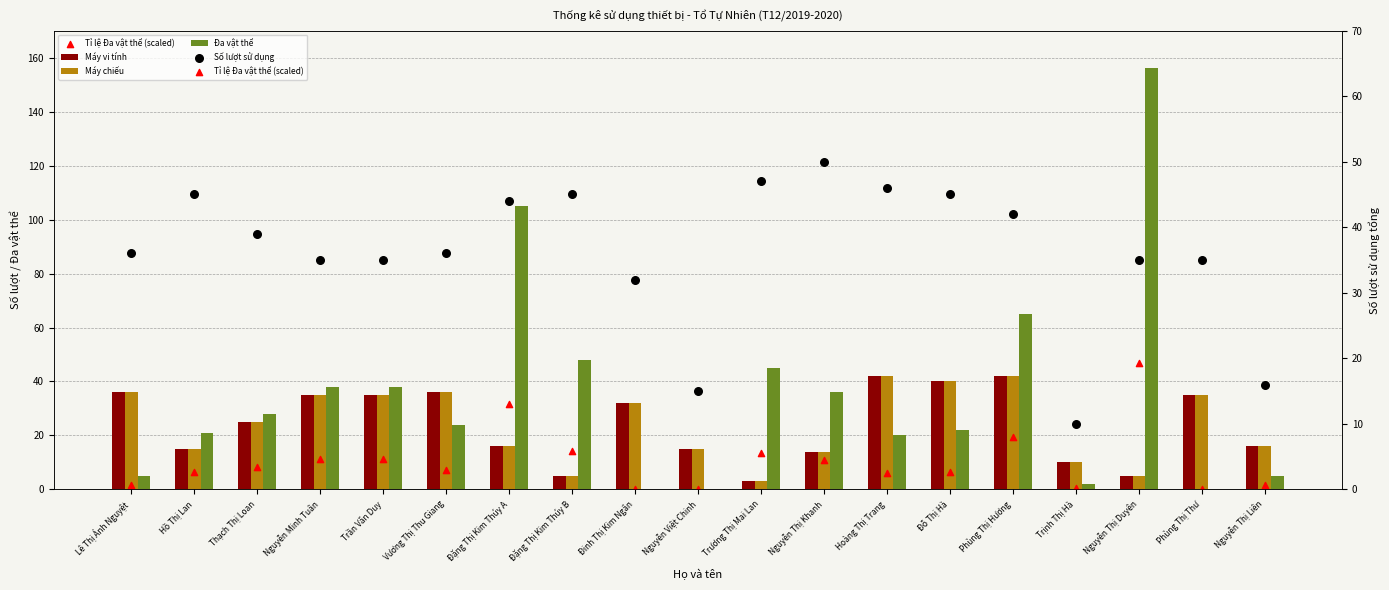

At how many categories does at least one series exceed 63?

3